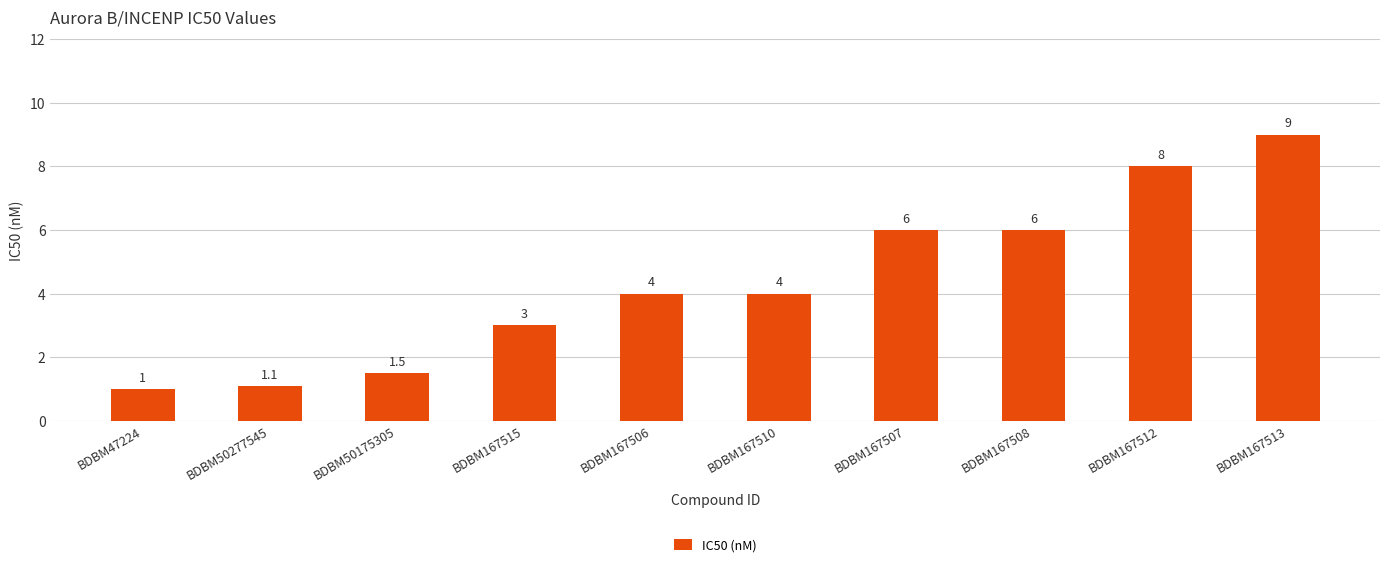

Which label corresponds to the smallest value in the chart?

BDBM47224